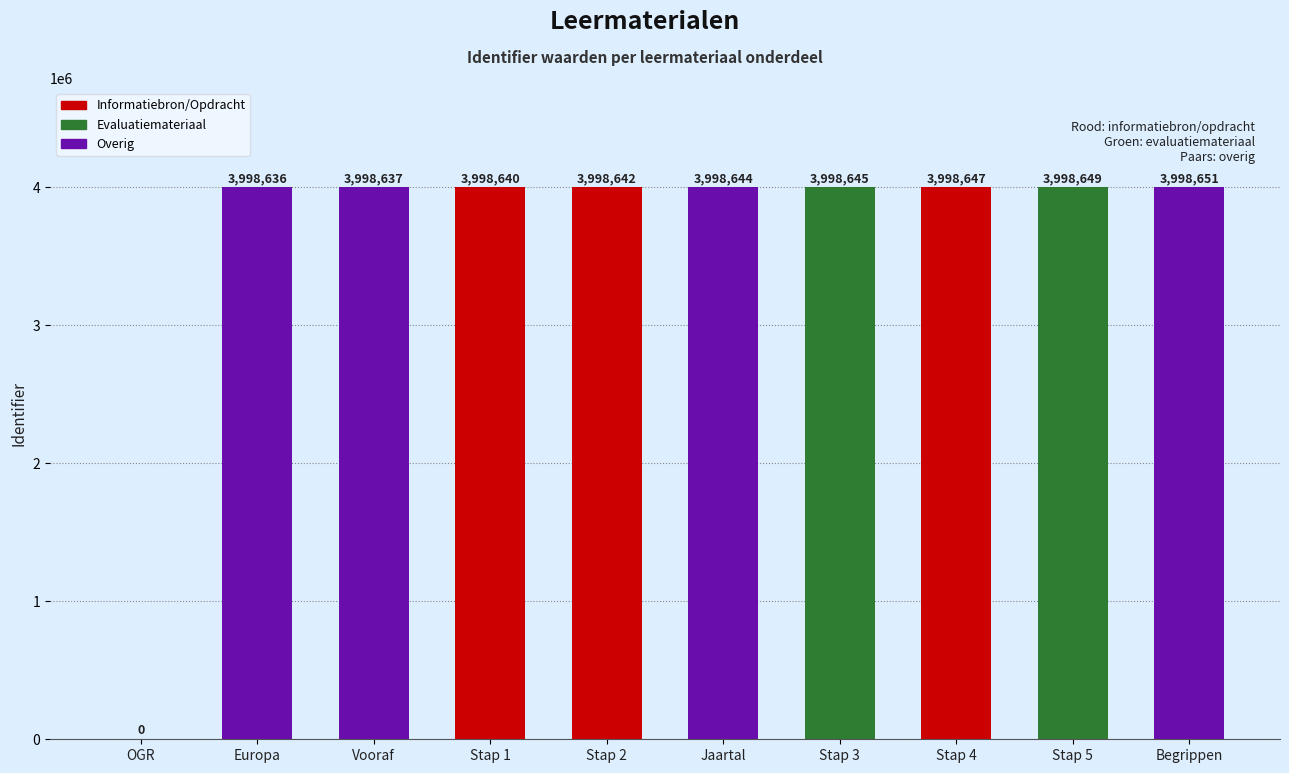

Is it true that the value at OGR is 2433992?

False